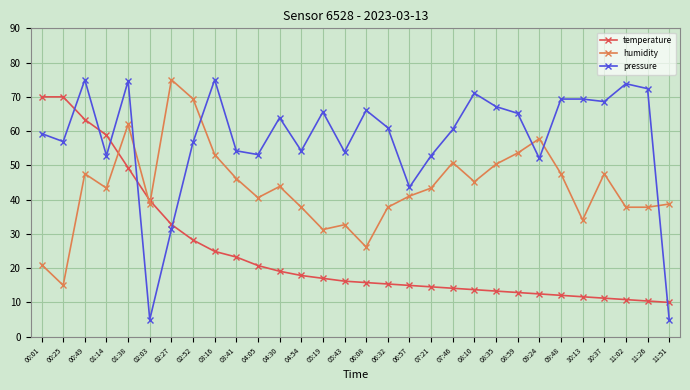

Where is temperature nearest to the value 40?

02:03